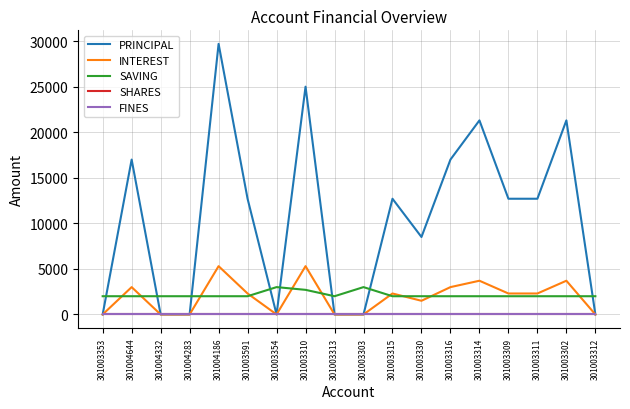

Does the chart display data point markers on the line(s)?

No